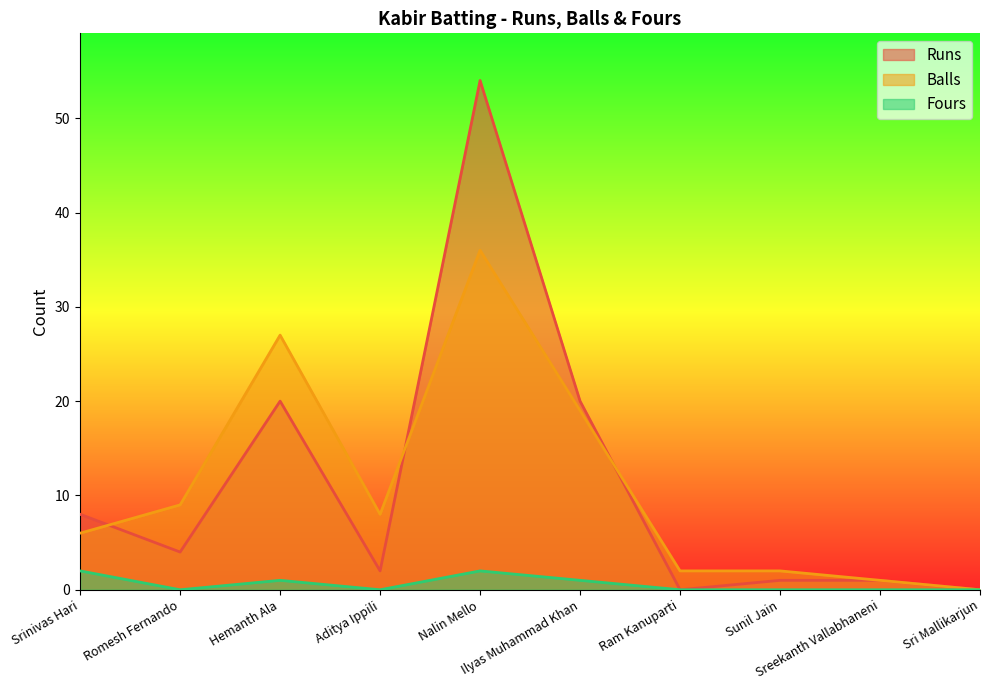

List the labels in order of Runs value, smallest first.

Ram Kanuparti, Sri Mallikarjun, Sunil Jain, Sreekanth Vallabhaneni, Aditya Ippili, Romesh Fernando, Srinivas Hari, Hemanth Ala, Ilyas Muhammad Khan, Nalin Mello